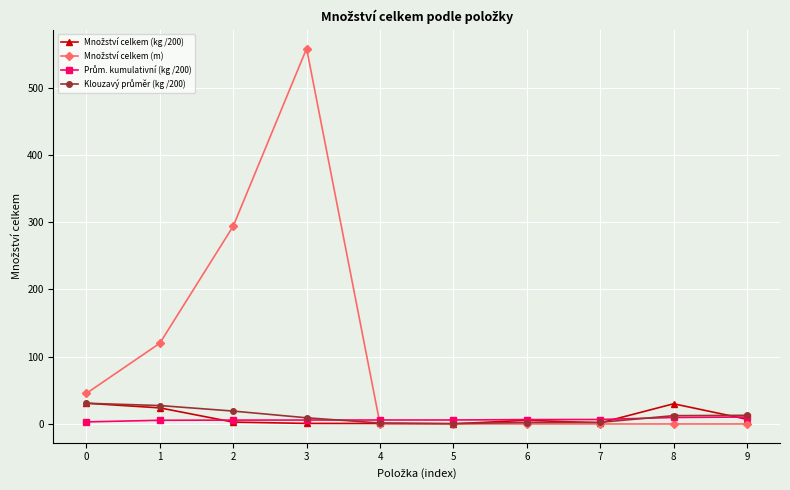

At which category is the sum across all series the highest?

3